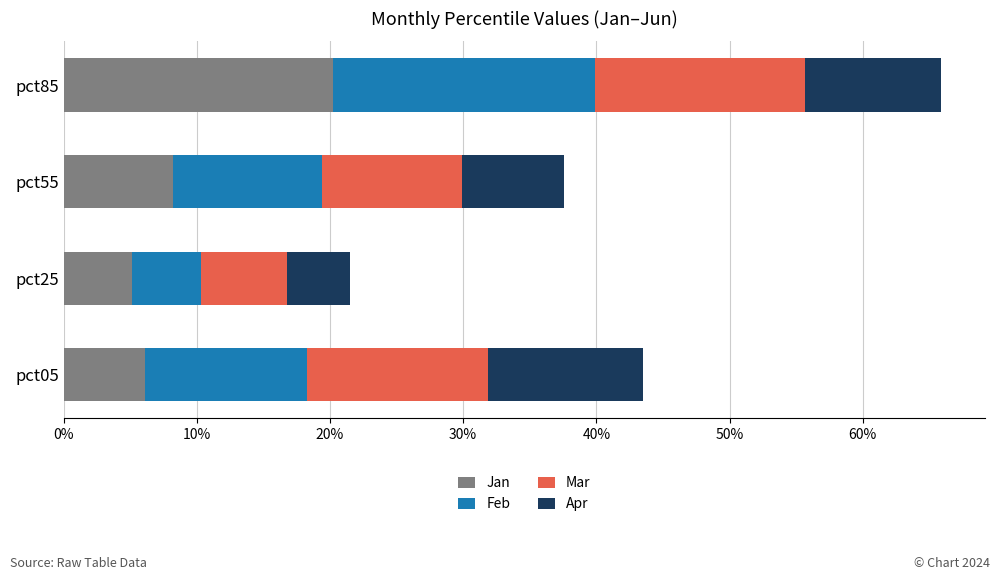

Reading left to right, list all the values displayed in this chart.

Jan: 0.1	0.1	0.1	0.2
Feb: 0.1	0.1	0.1	0.2
Mar: 0.1	0.1	0.1	0.2
Apr: 0.1	0.0	0.1	0.1